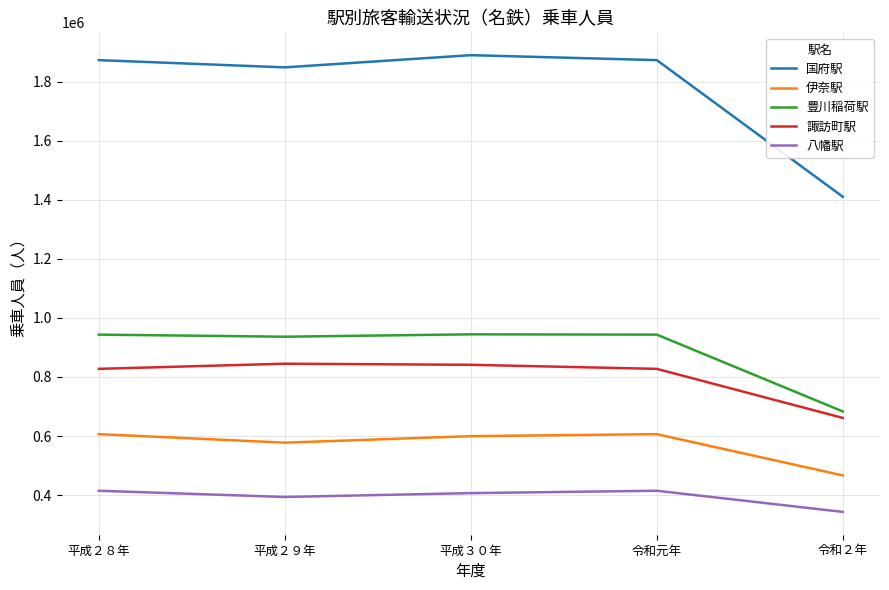

What is the difference between the 国府駅 values at 平成２９年 and 令和２年?

438221